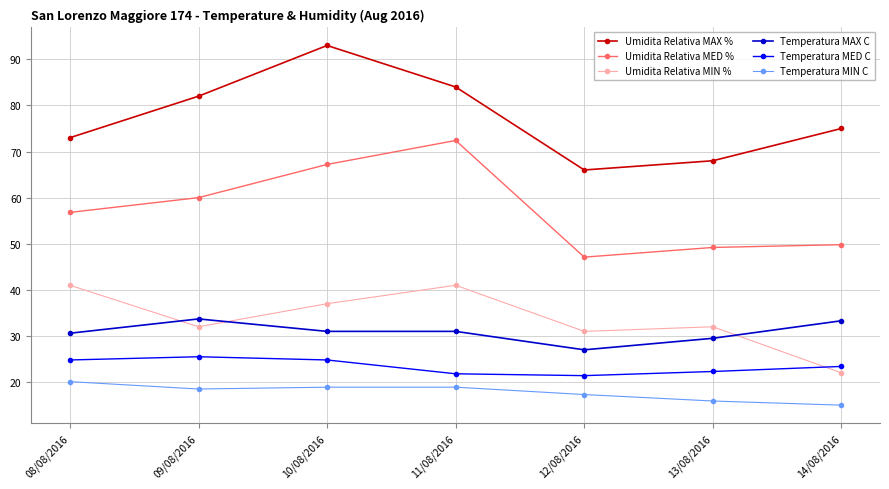

Which label corresponds to the smallest value in the chart?

14/08/2016